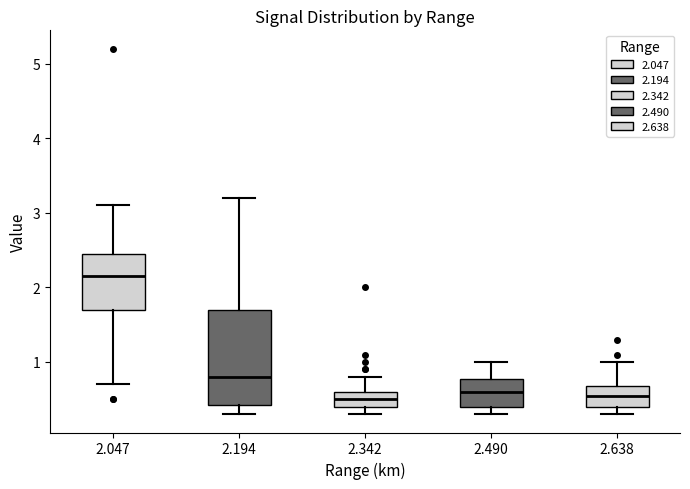

Reading left to right, read every box against the y-axis: the position of its median line, the range the box covers, and the ends of its whiskers. The values are not printed on the chart, so give them approximately, as read against the axis.

2.047: median 2.2, box 1.7 to 2.5, whiskers 0.7 to 3.1
2.194: median 0.8, box 0.4 to 1.7, whiskers 0.3 to 3.2
2.342: median 0.5, box 0.4 to 0.6, whiskers 0.3 to 0.8
2.490: median 0.6, box 0.4 to 0.8, whiskers 0.3 to 1.0
2.638: median 0.6, box 0.4 to 0.7, whiskers 0.3 to 1.0